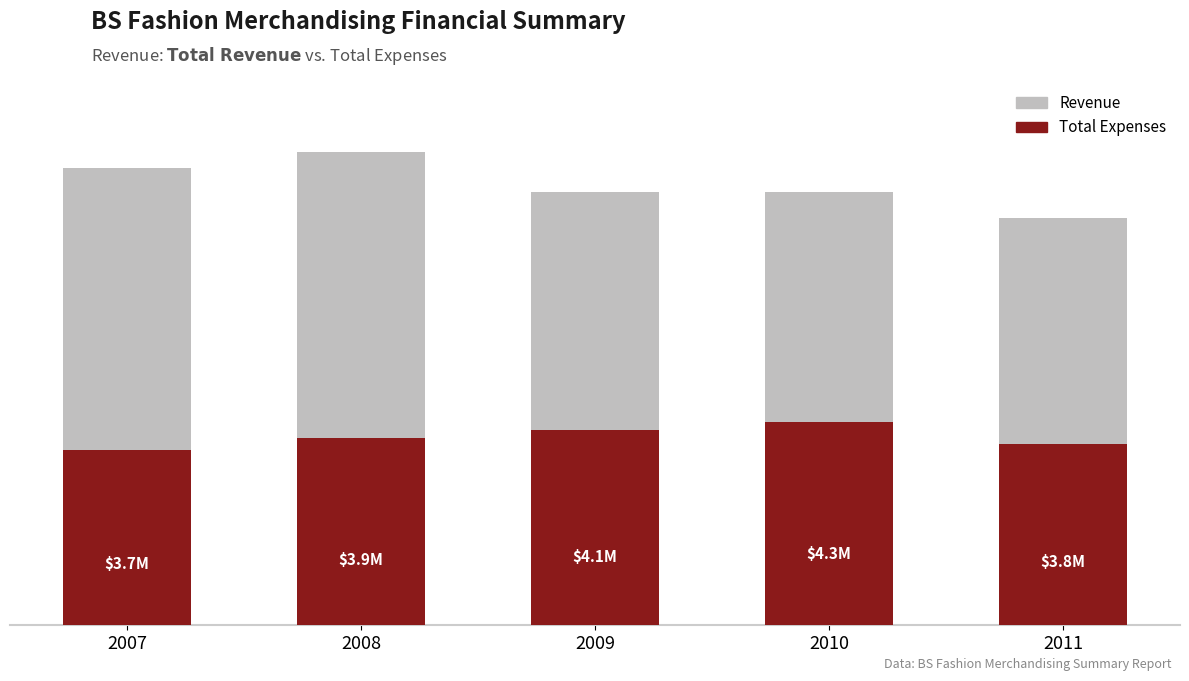

What are all the series names shown in the legend?

Revenue, Total Expenses